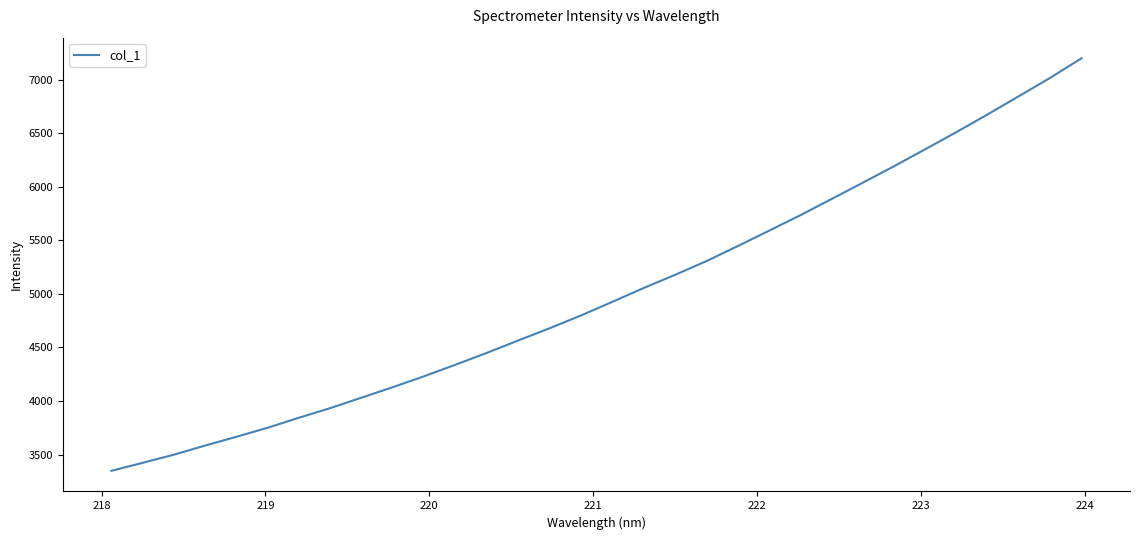

What is the difference between the maximum and minimum values?

3851.1